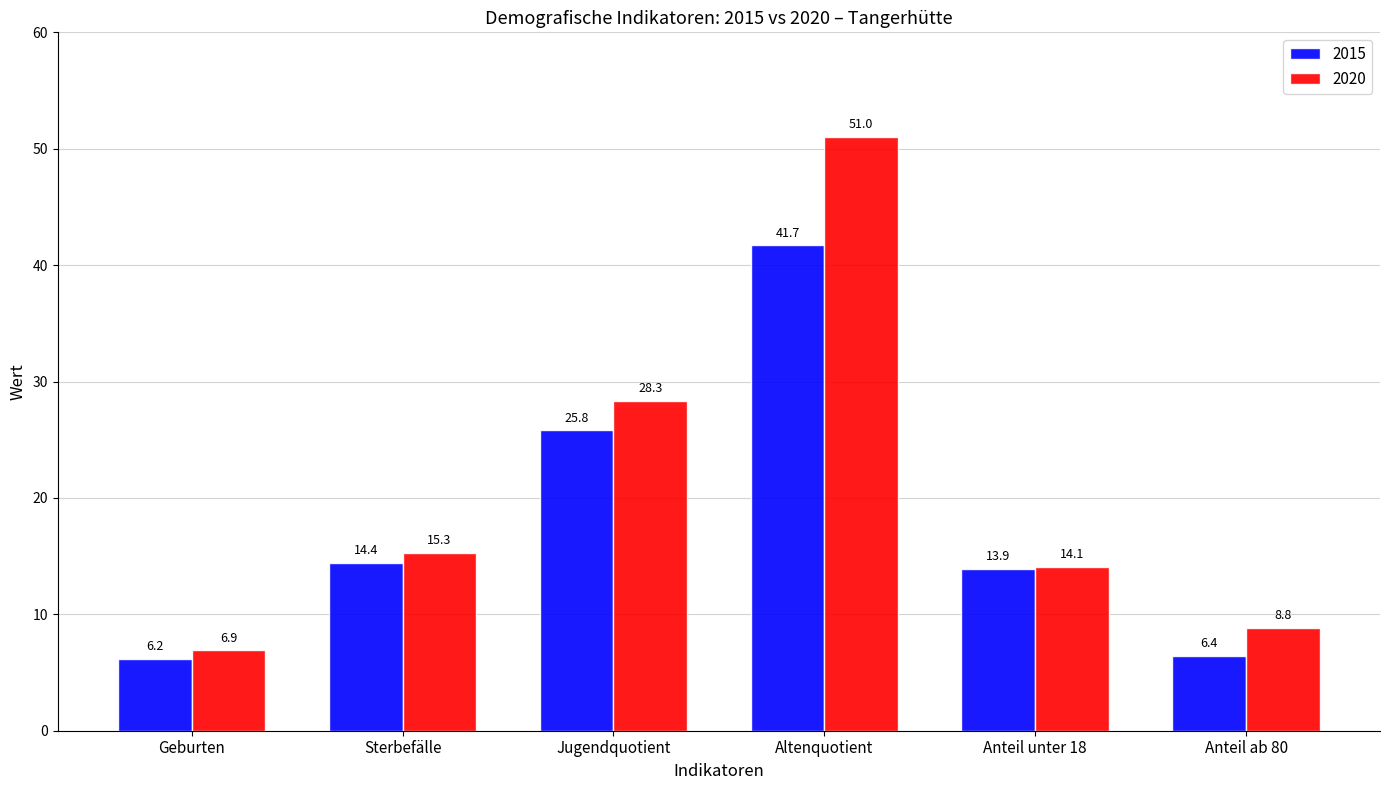

Which series has the largest total across all categories?

2020